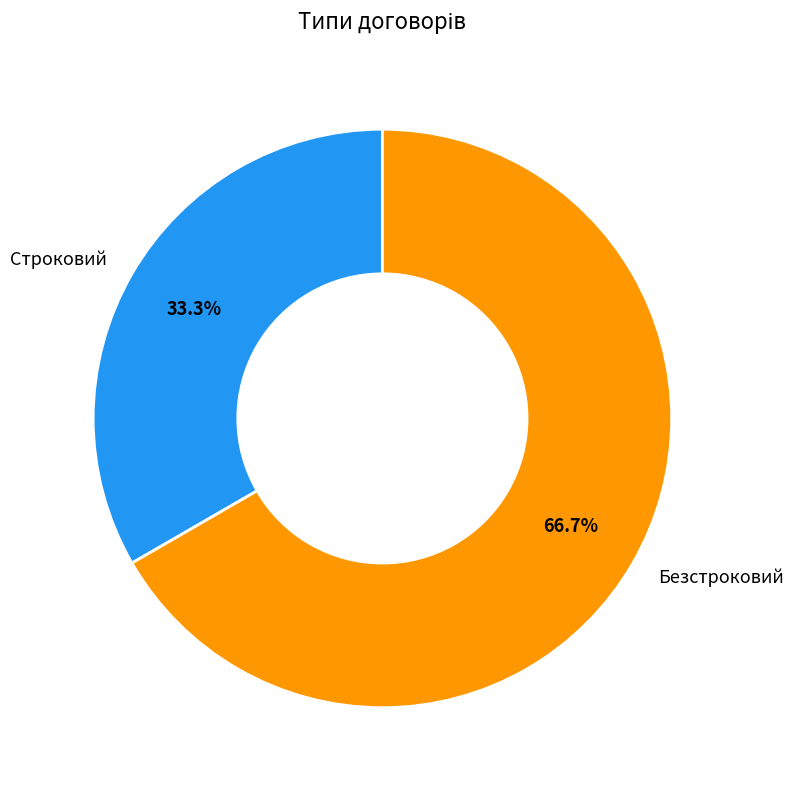

Is Безстроковий the majority of the pie?

Yes